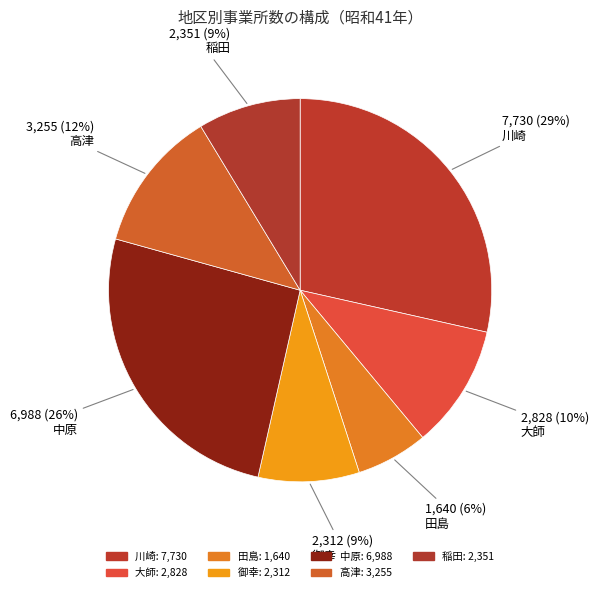

Count the number of slices in the pie.

7